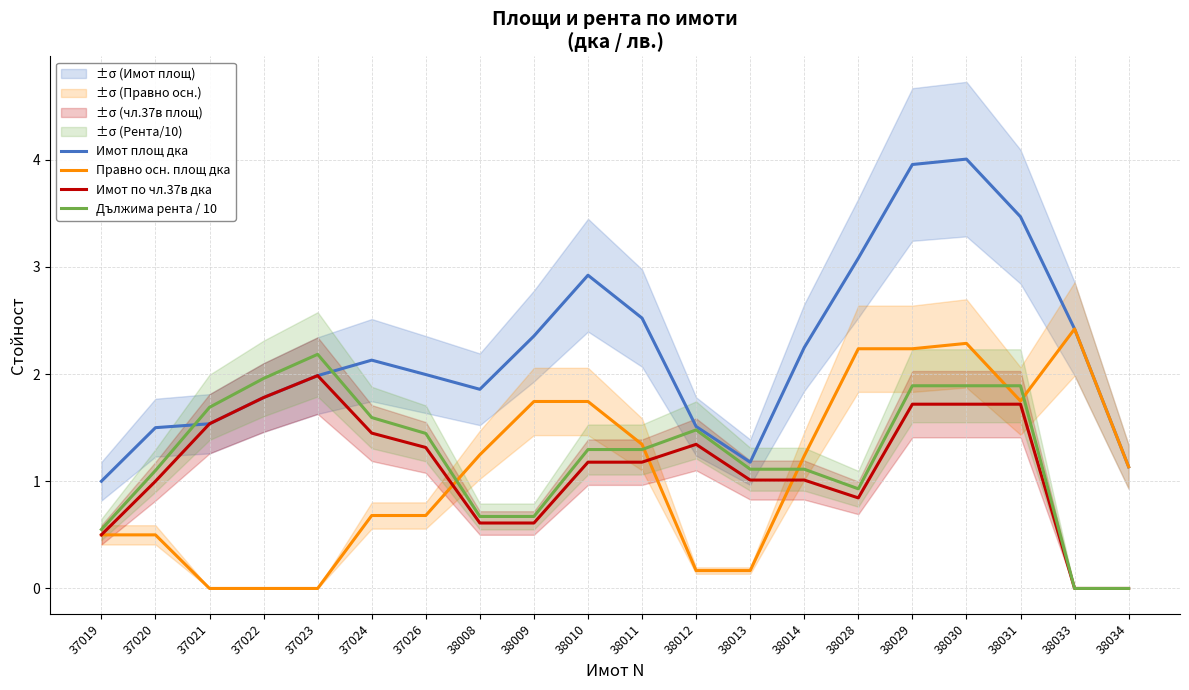

At how many categories does at least one series exceed 1?

20